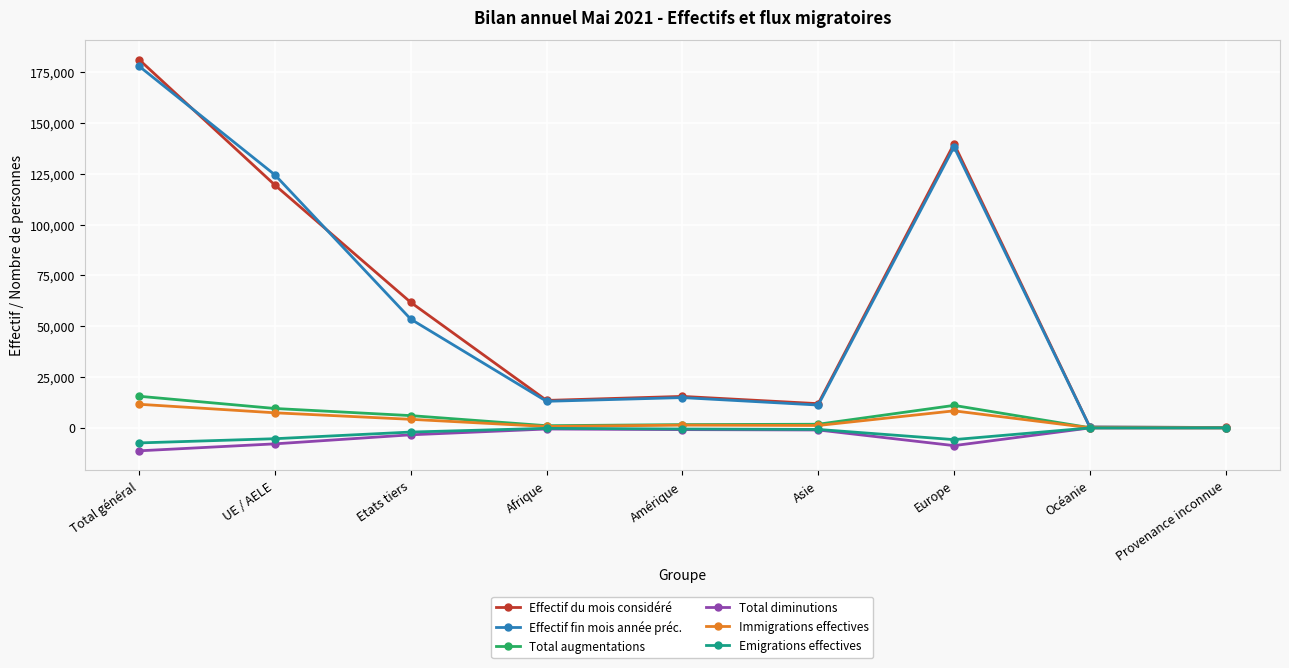

Which label corresponds to the largest value in the chart?

Total général